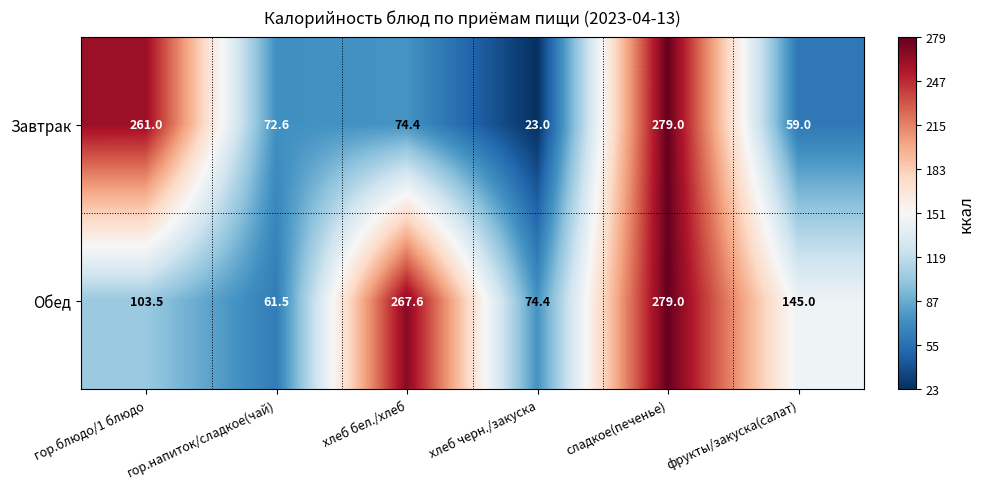

Which label corresponds to the smallest value in the chart?

хлеб черн./закуска